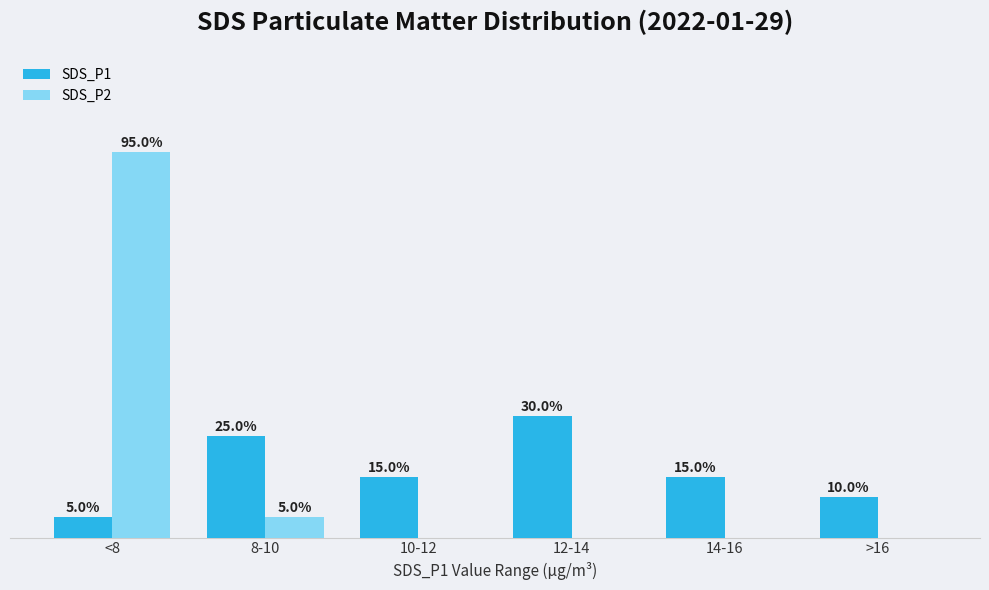

At which label does SDS_P1 first exceed 15?

8-10